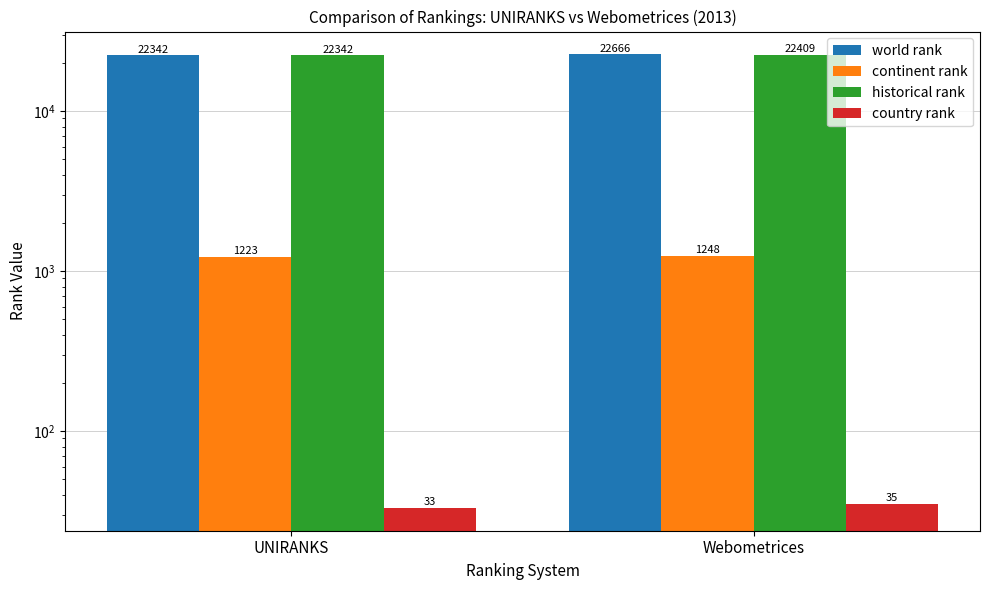

What position from the right is Webometrices?

1